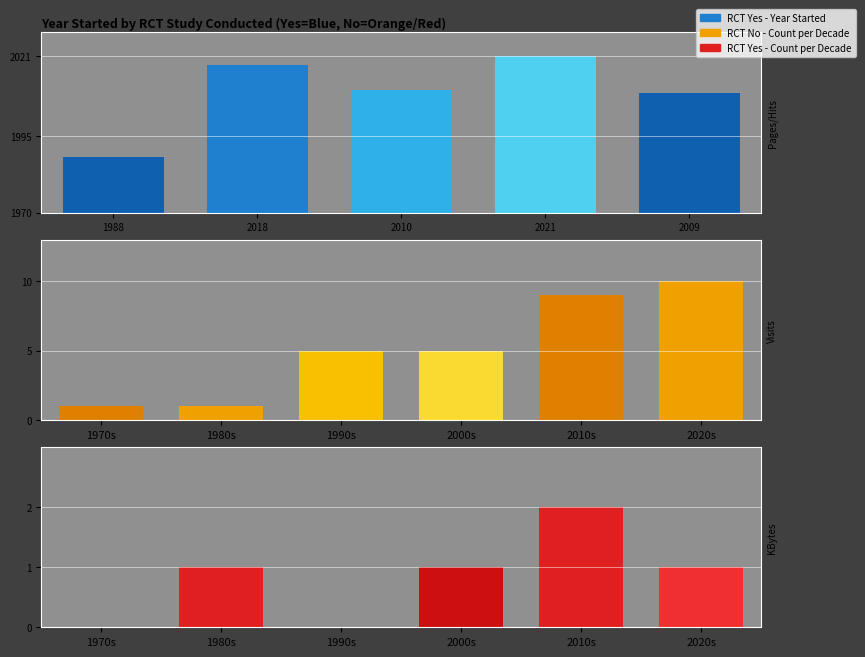

True or false: RCT No (count by decade) has a value of 14 at 2020s.

False